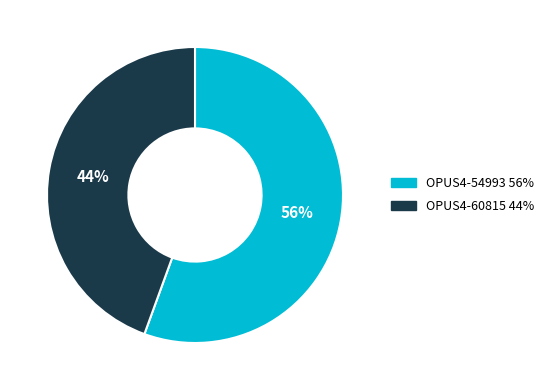

Do OPUS4-54993 and OPUS4-60815 together represent more than half of the pie?

Yes